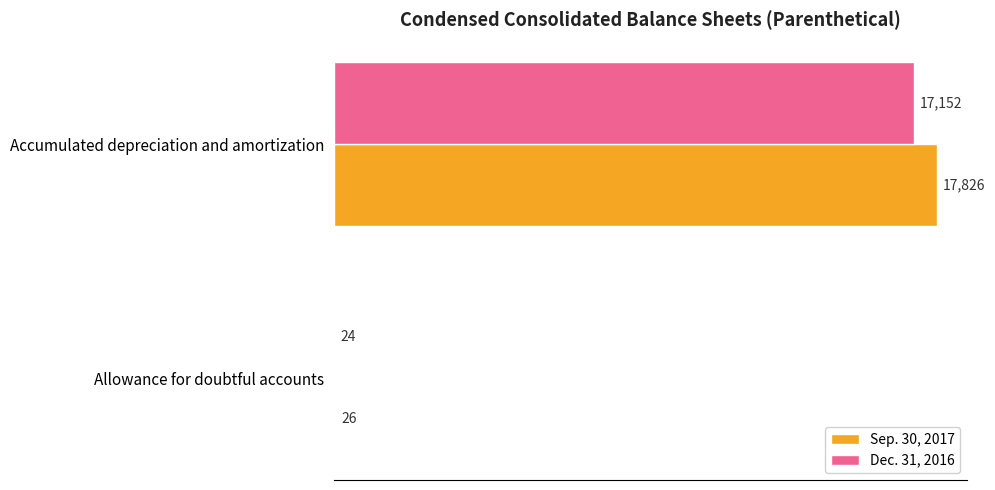

Count the number of categories in the chart.

2